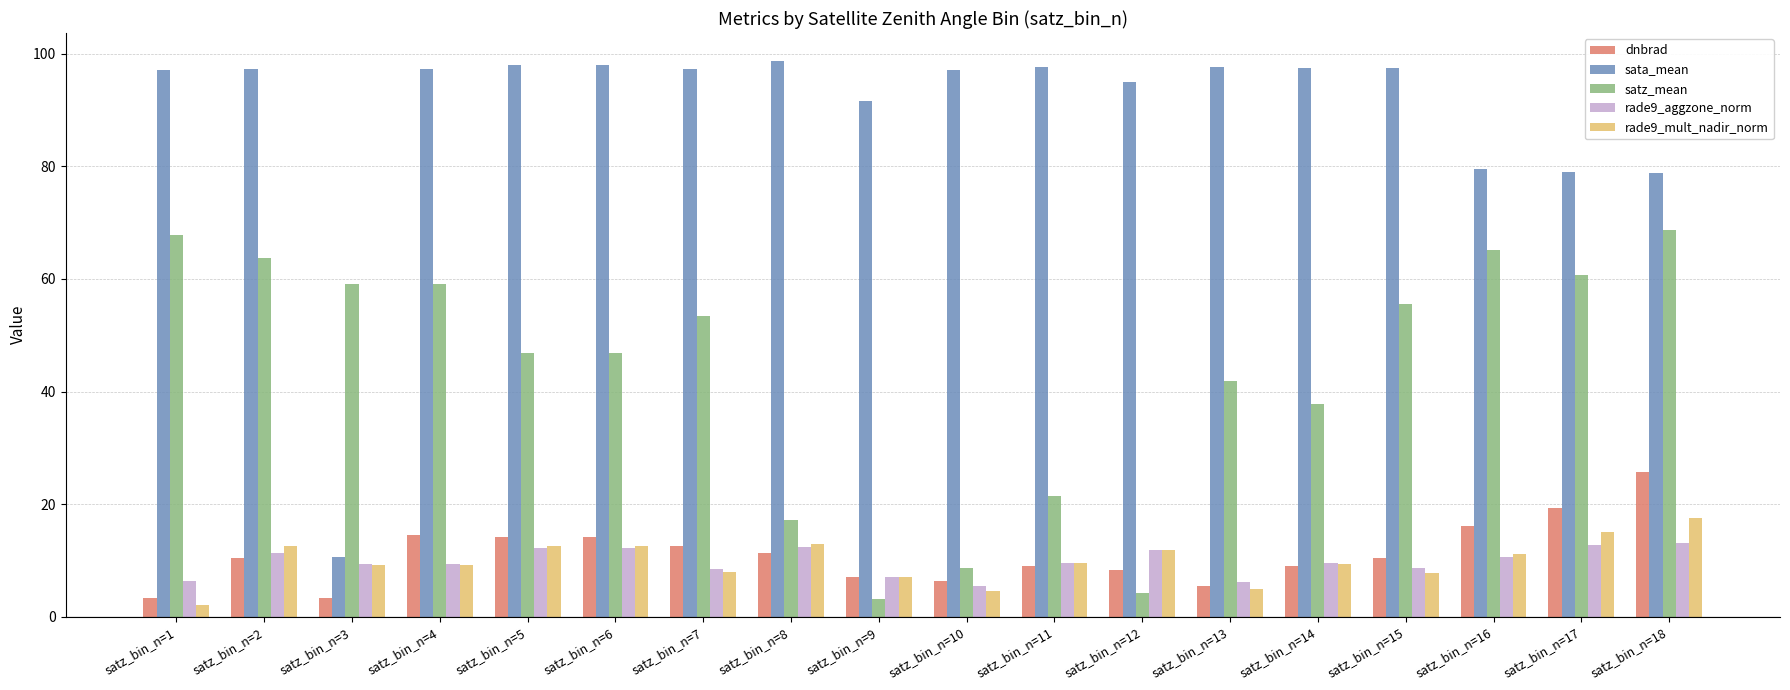

What is the total value across all series at satz_bin_n=8?

152.5